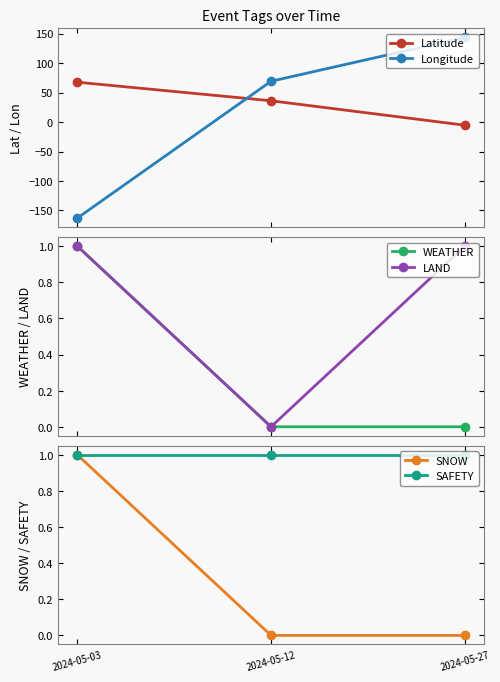

At which category is the sum across all series the highest?

2024-05-27